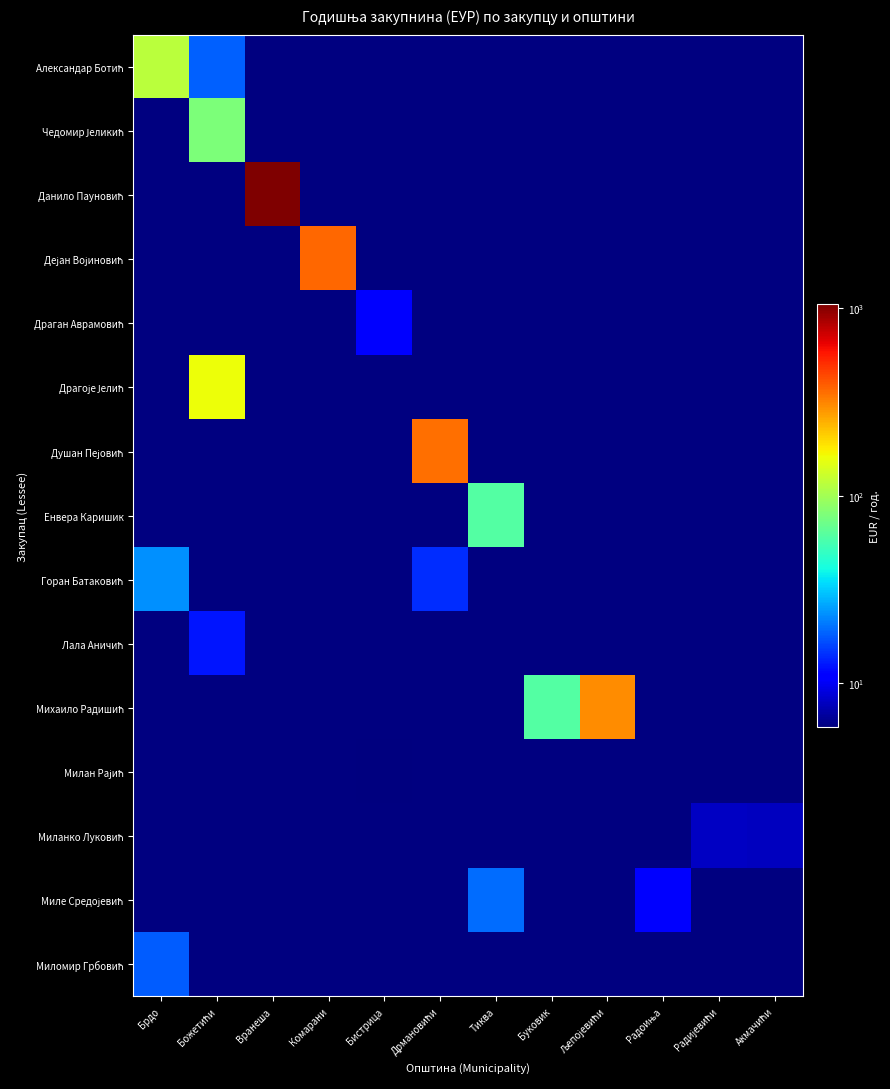

At which category does the chart reach its minimum across all series?

Бистрица